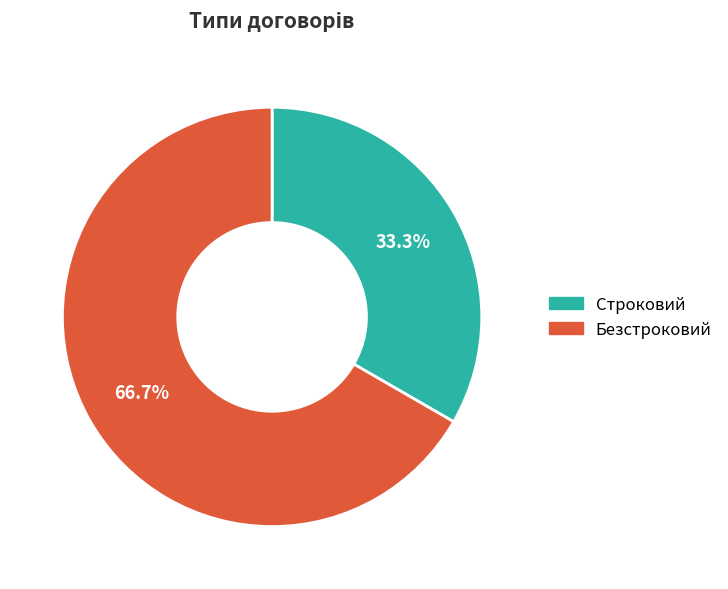

Between Строковий and Безстроковий, which is larger?

Безстроковий